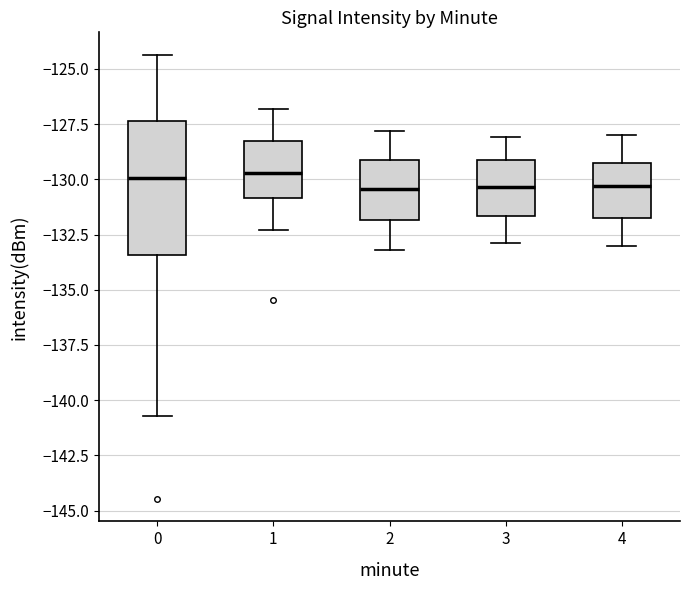

Where does the lower whisker of the box at x = 3 end on the y-axis? The values are not printed on the chart, so give them approximately, as read against the axis.

-133.0